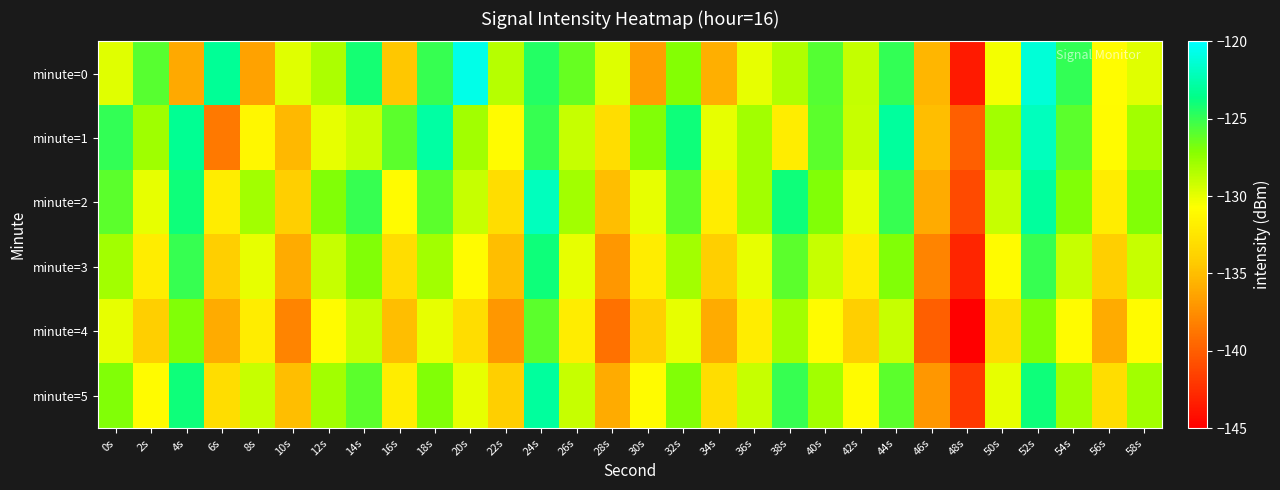

Which has a higher value, 34s or 40s?

40s